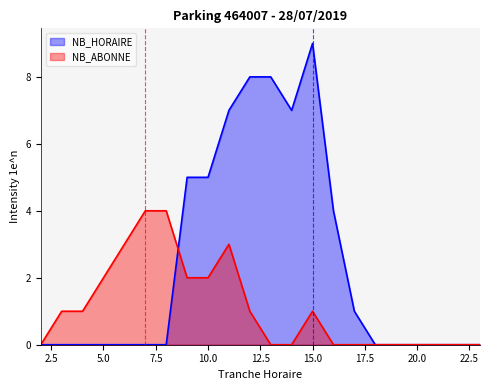

Reading left to right, extract all data points from this chart.

NB_HORAIRE: 0	0	0	0	0	0	0	5	5	7	8	8	7	9	4	1	0	0	0	0	0	0
NB_ABONNE: 0	1	1	2	3	4	4	2	2	3	1	0	0	1	0	0	0	0	0	0	0	0